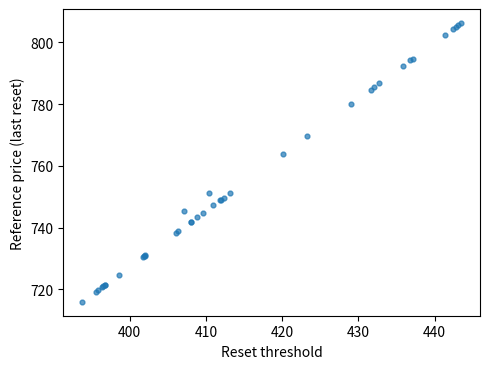

What Y value in the scatter plot is closest to 761?

763.9